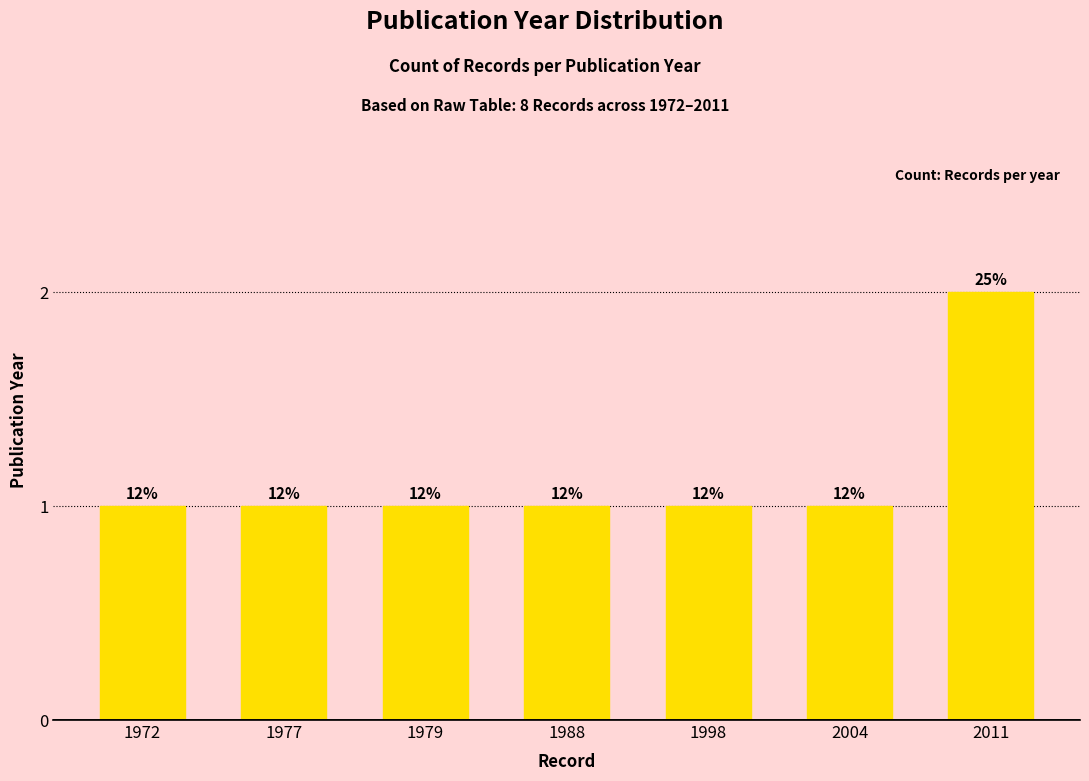

At which category does the chart reach its peak across all series?

2011